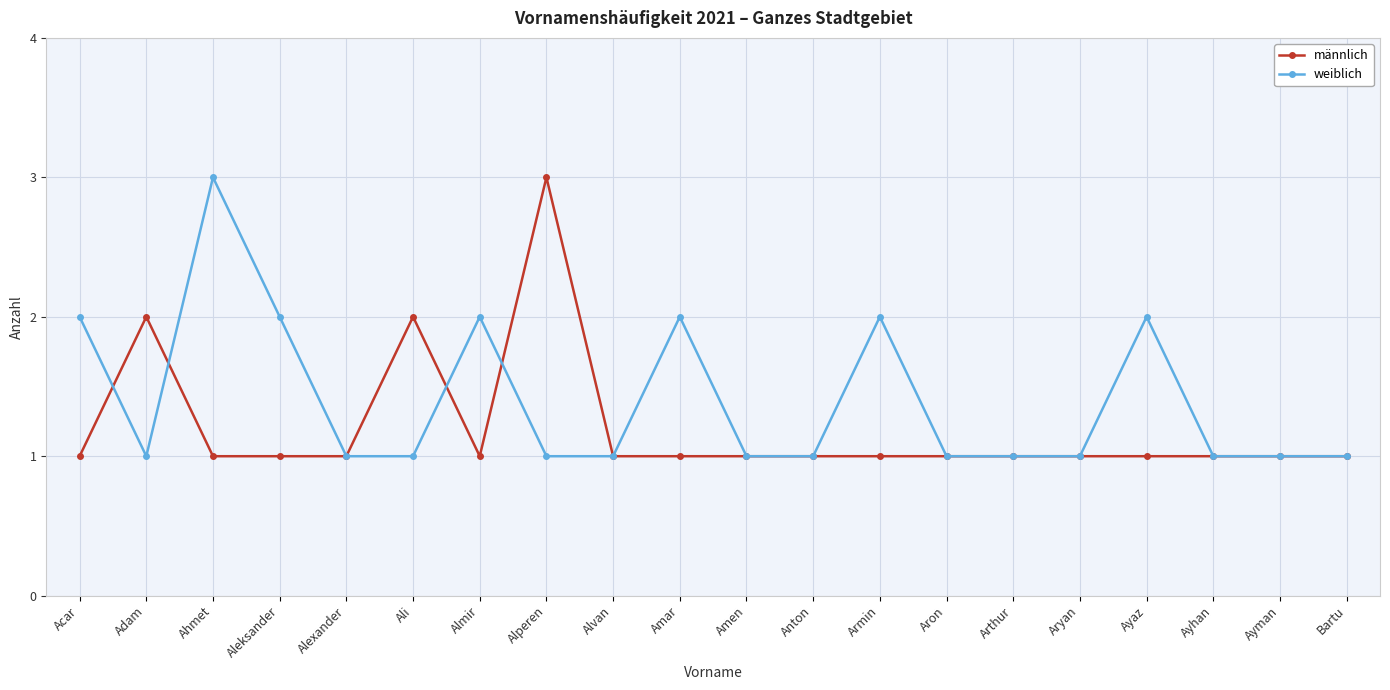

Which series has the largest total across all categories?

weiblich